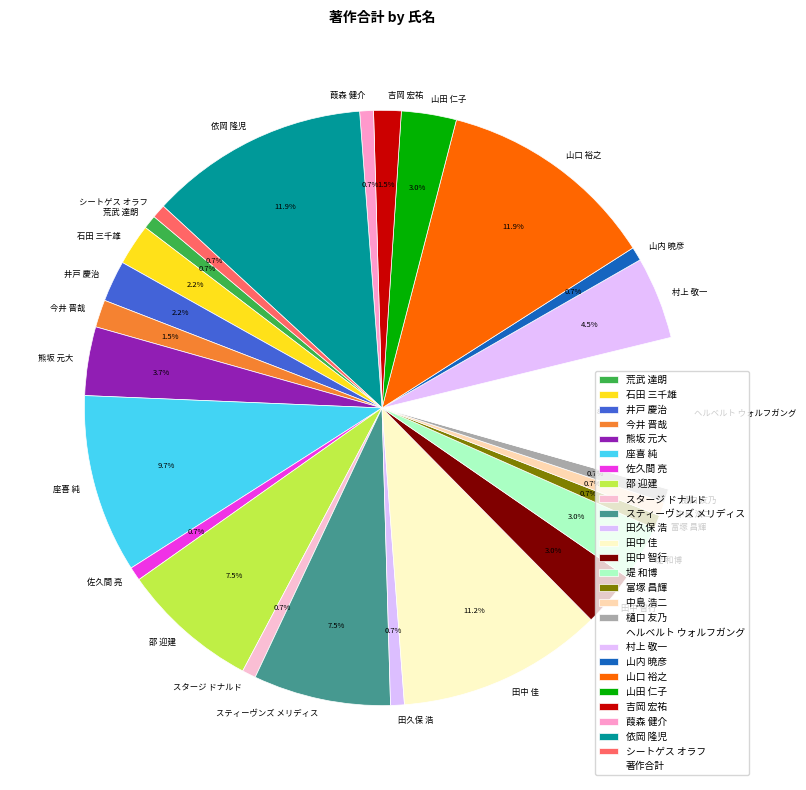

Is there a majority slice in this chart?

No